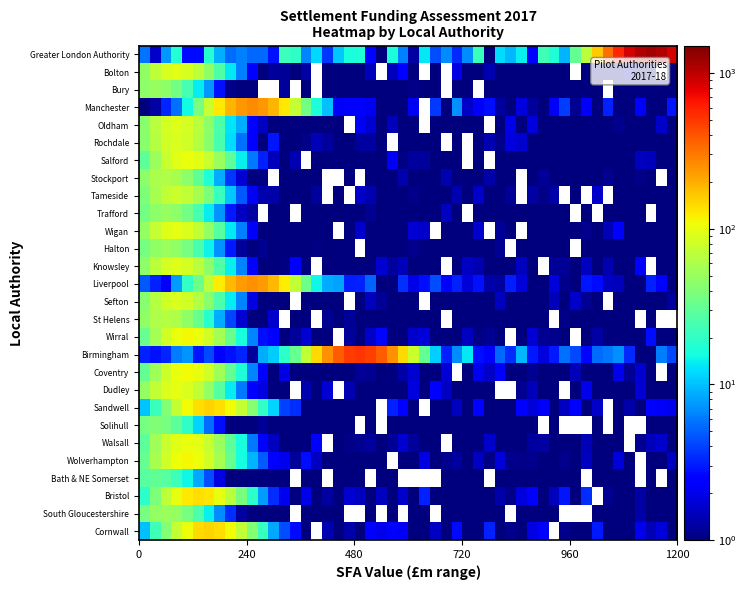

True or false: the data shows 63.8 at 15.

True